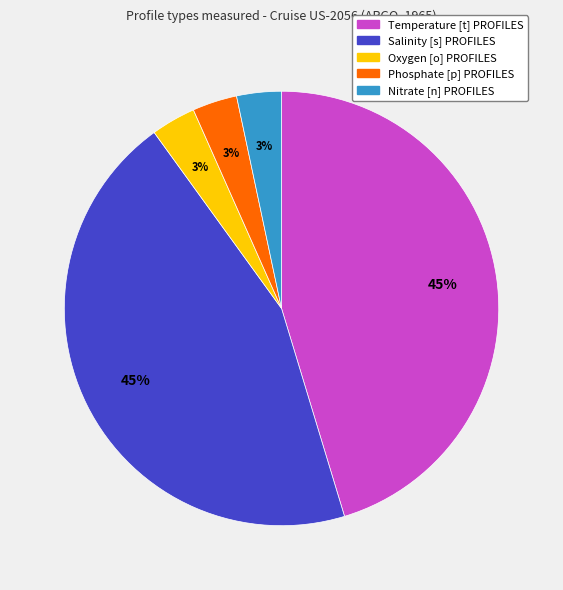

Between Salinity [s] PROFILES and Phosphate [p] PROFILES, which is larger?

Salinity [s] PROFILES